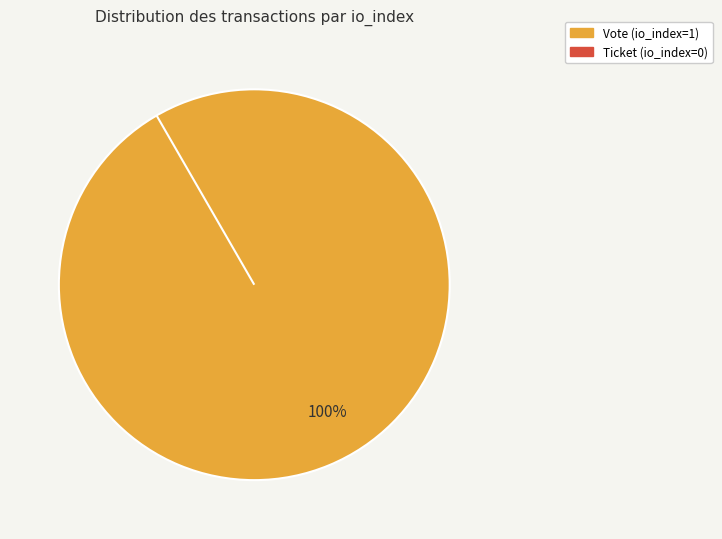

True or false: Vote accounts for 99% of the total.

False